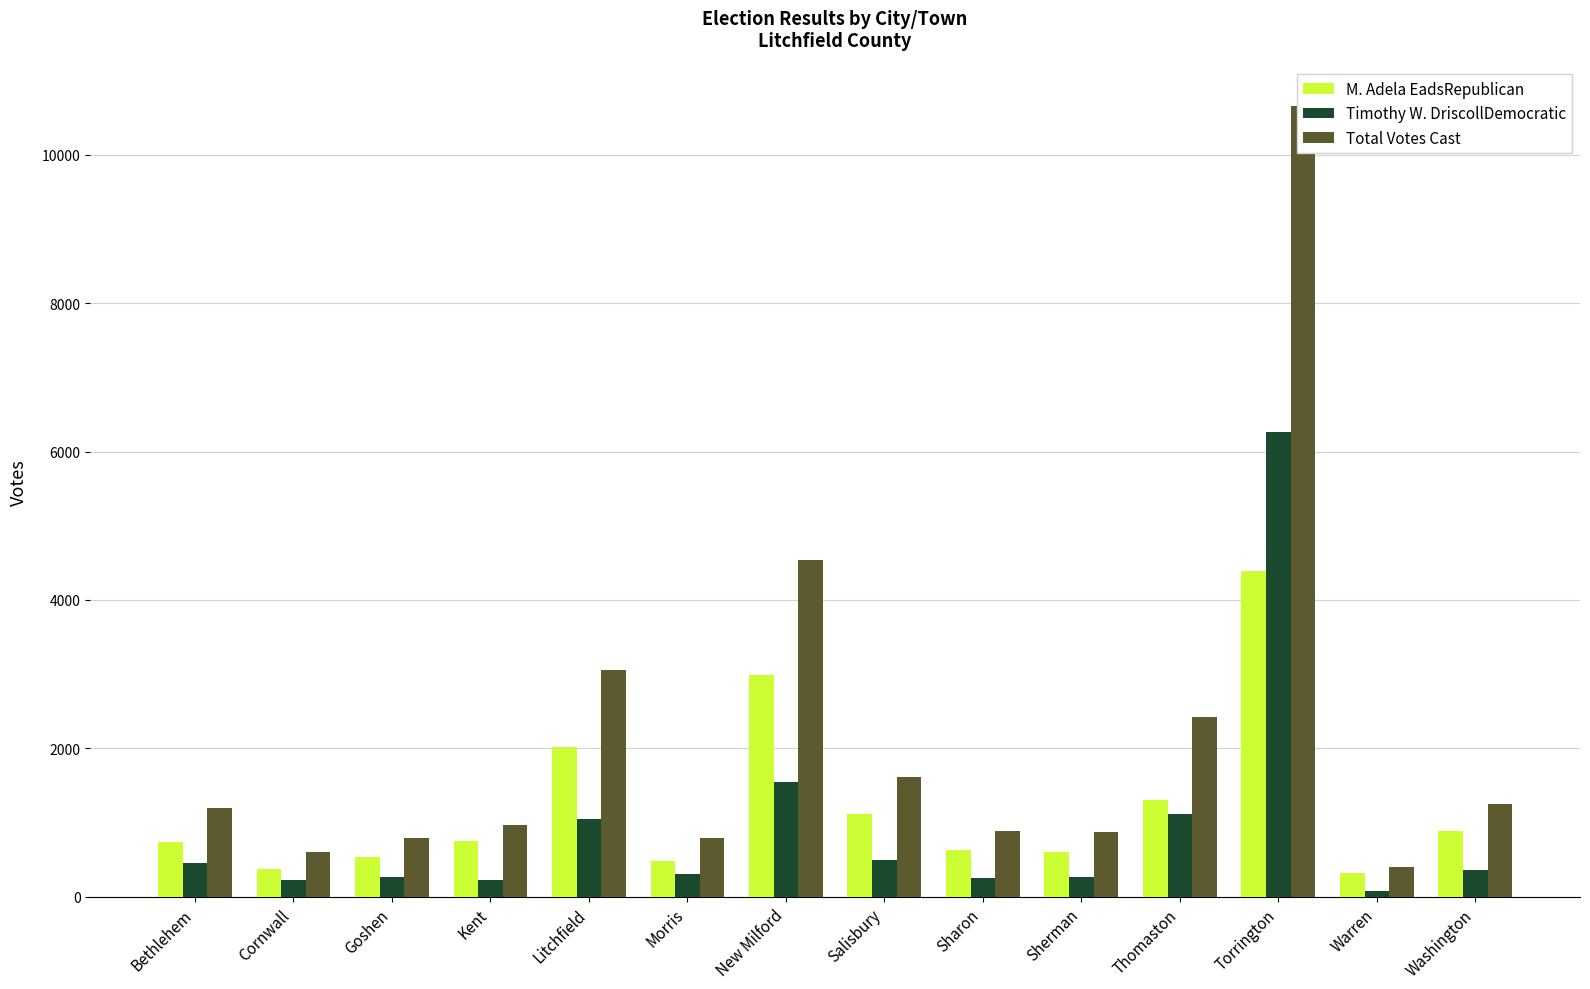

Where does the M. Adela EadsRepublican series first go above 746?

Litchfield